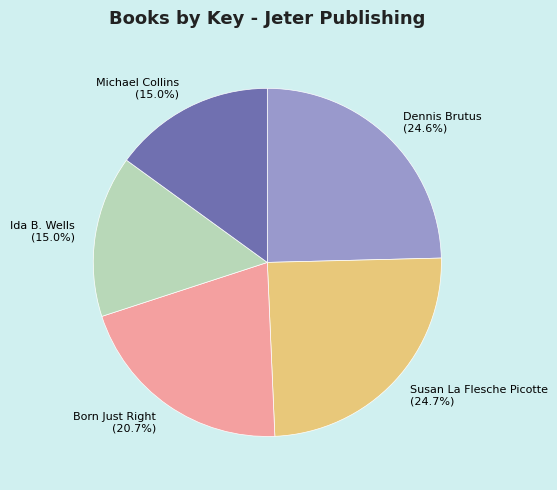

What is the total percentage of Ida B. Wells and Susan La Flesche Picotte?

39.7%